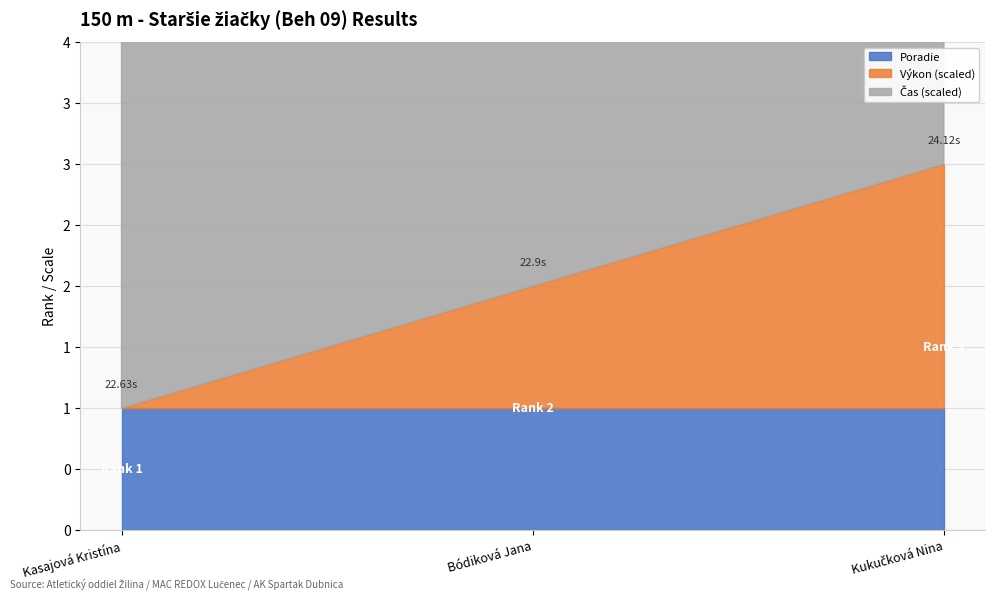

The chart shows a value of 0 at Kasajová Kristína. True or false?

False